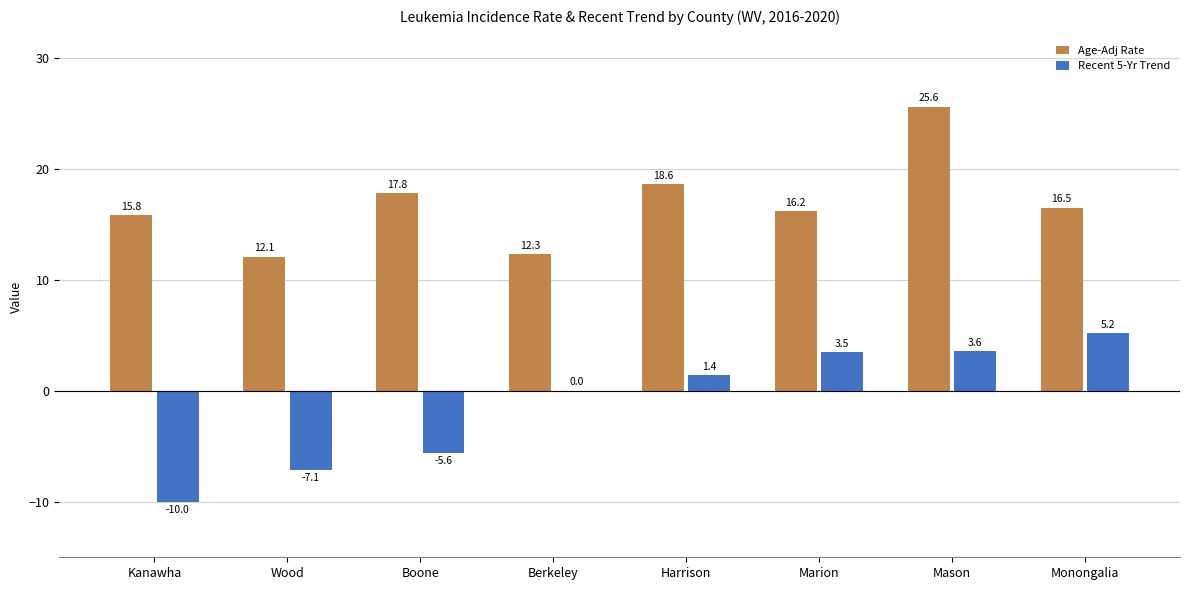

The Recent 5-Yr Trend series shows -10.4 at Wood. True or false?

False